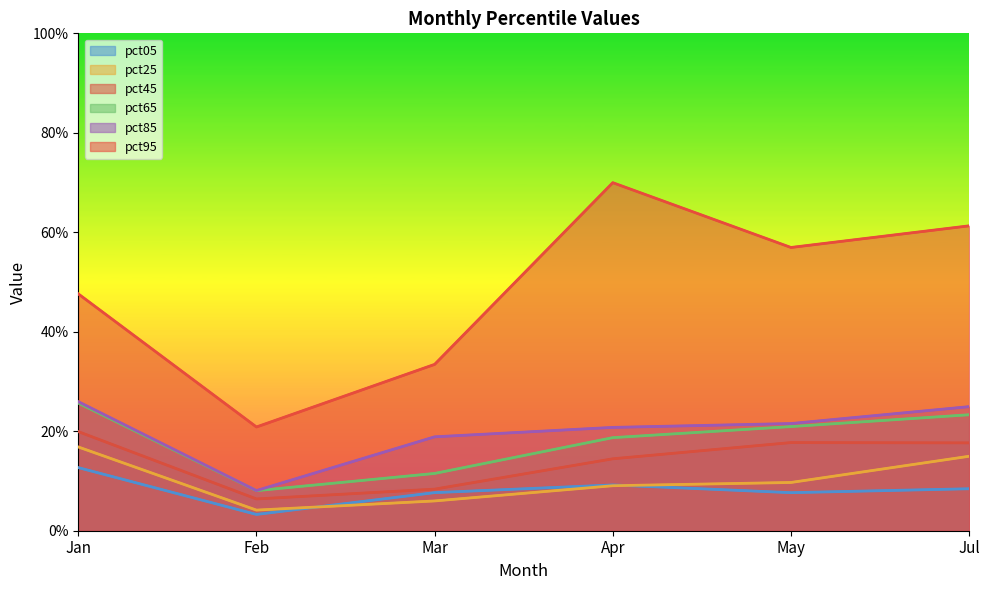

What is the sum of the pct95 values at Feb and Jul?

0.8